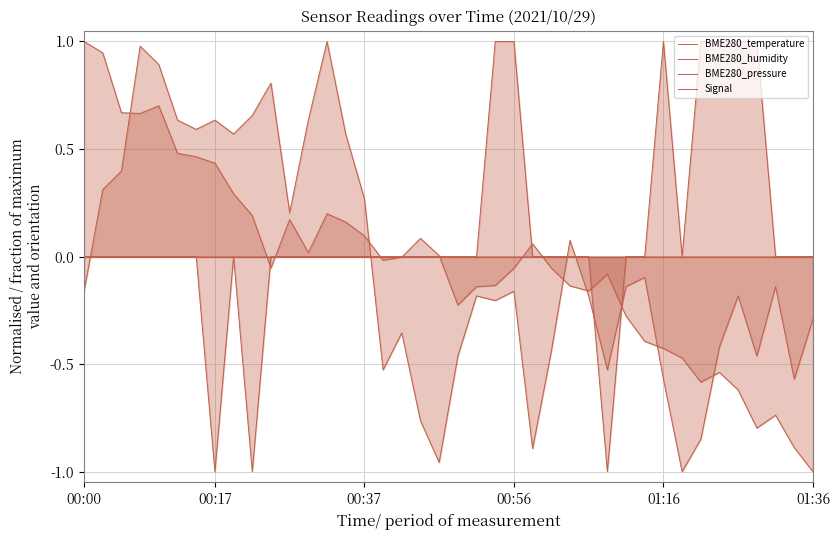

How many times do BME280_humidity and BME280_temperature cross each other?

4